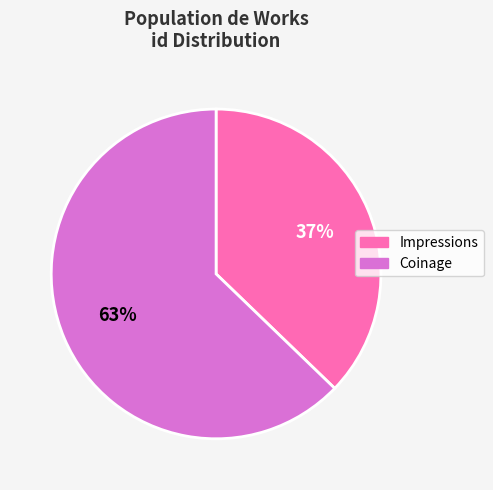

What is the largest slice in the pie chart?

Coinage